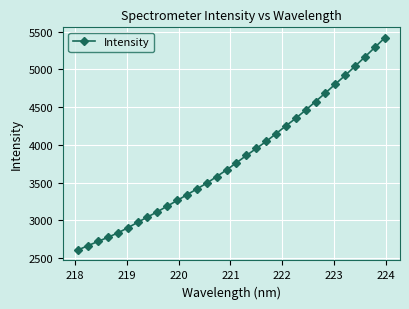

How many lines are shown in the chart?

1